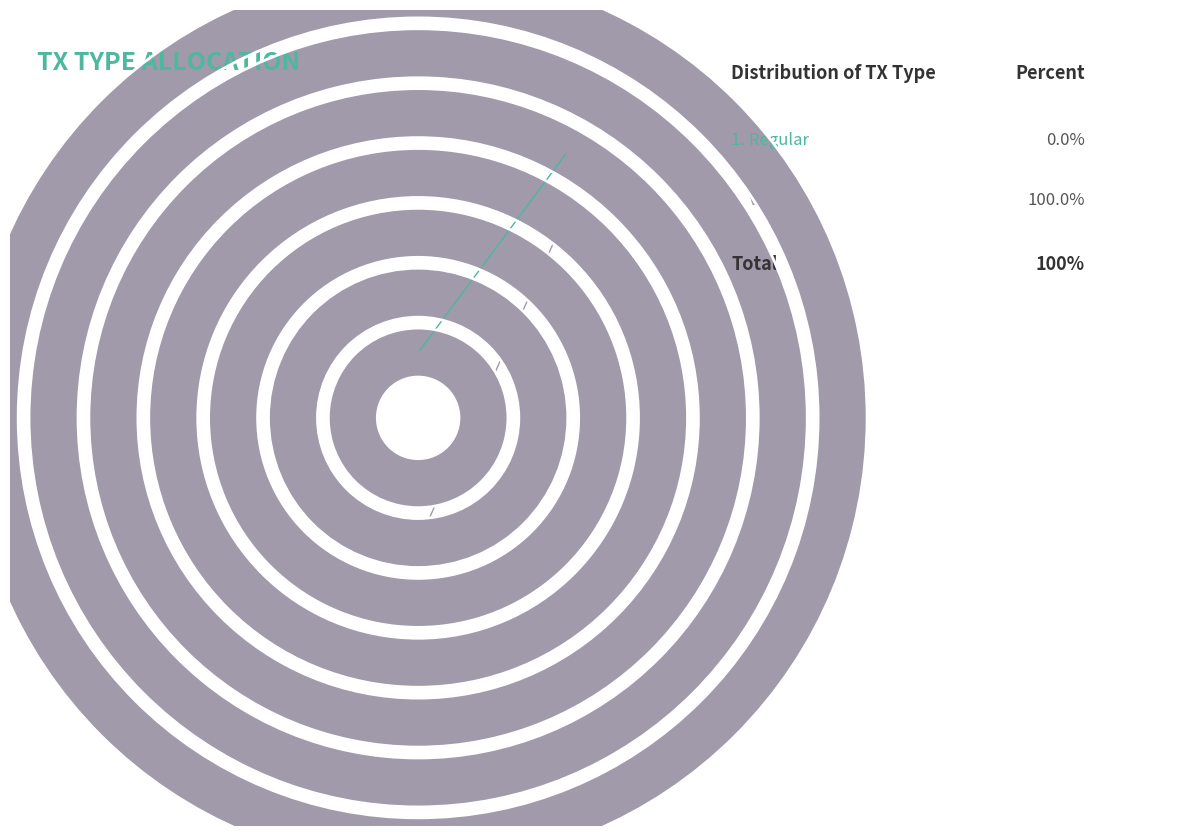

What portion of the pie excludes Regular (index 0)?

100.0%